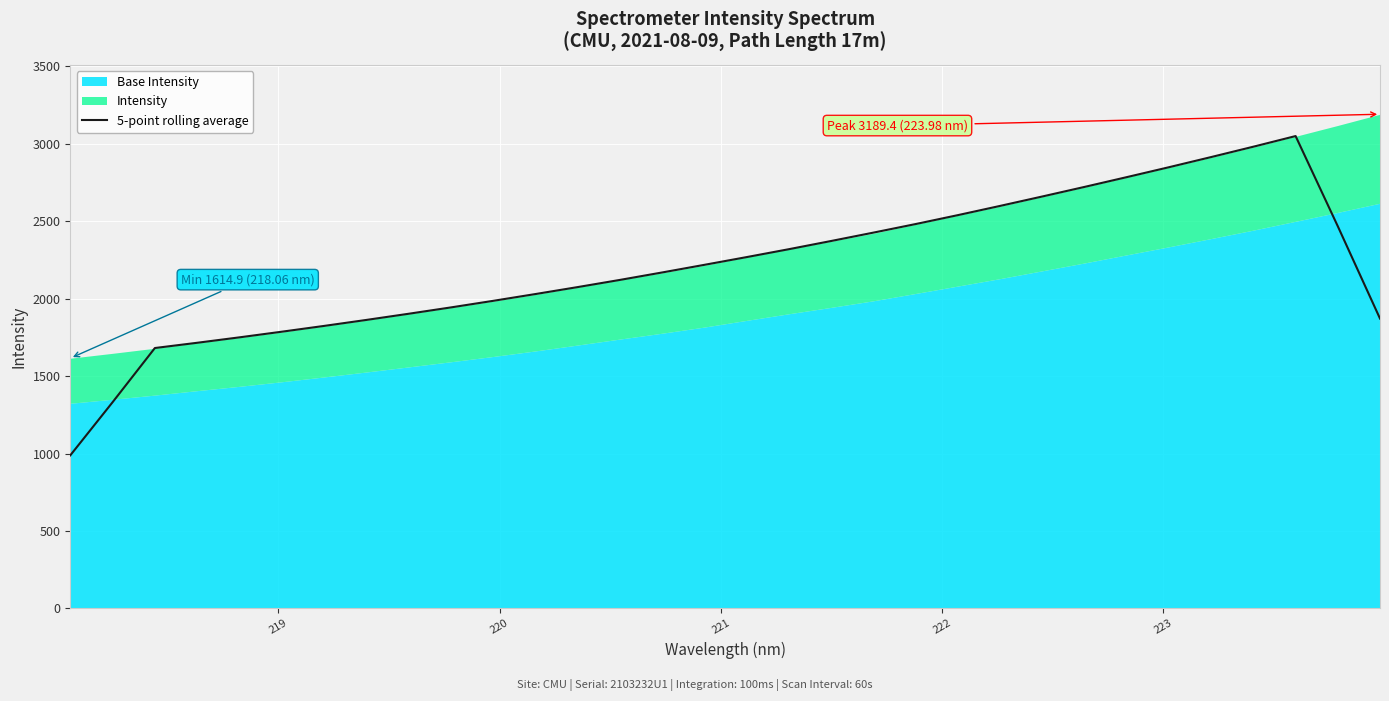

What is the minimum value for 5-point rolling average?

988.1